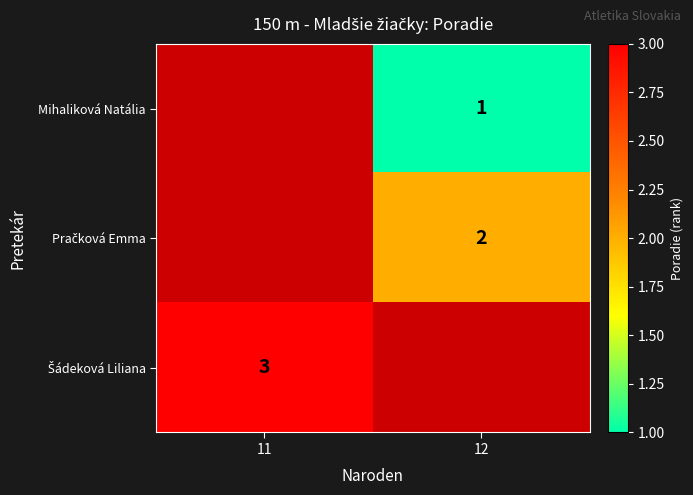

True or false: Mihaliková Natália has a value of 1 at 12.

True